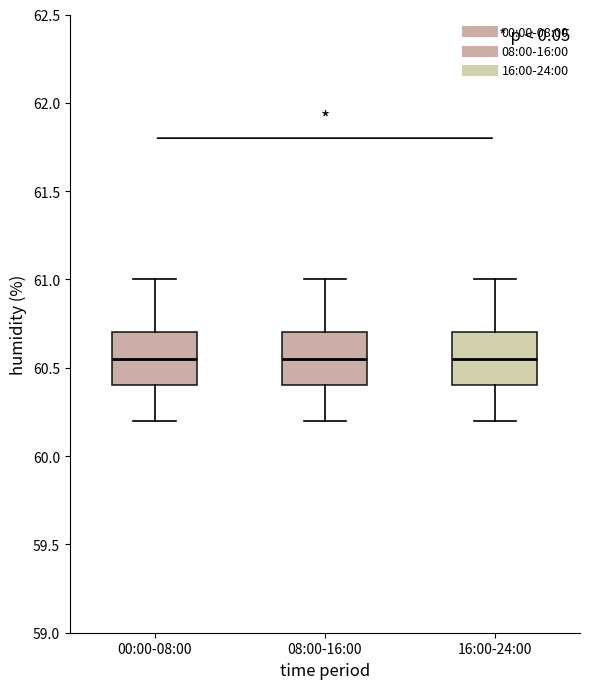

Where does the upper whisker of the box for 08:00-16:00 end on the y-axis? The values are not printed on the chart, so give them approximately, as read against the axis.

61.00